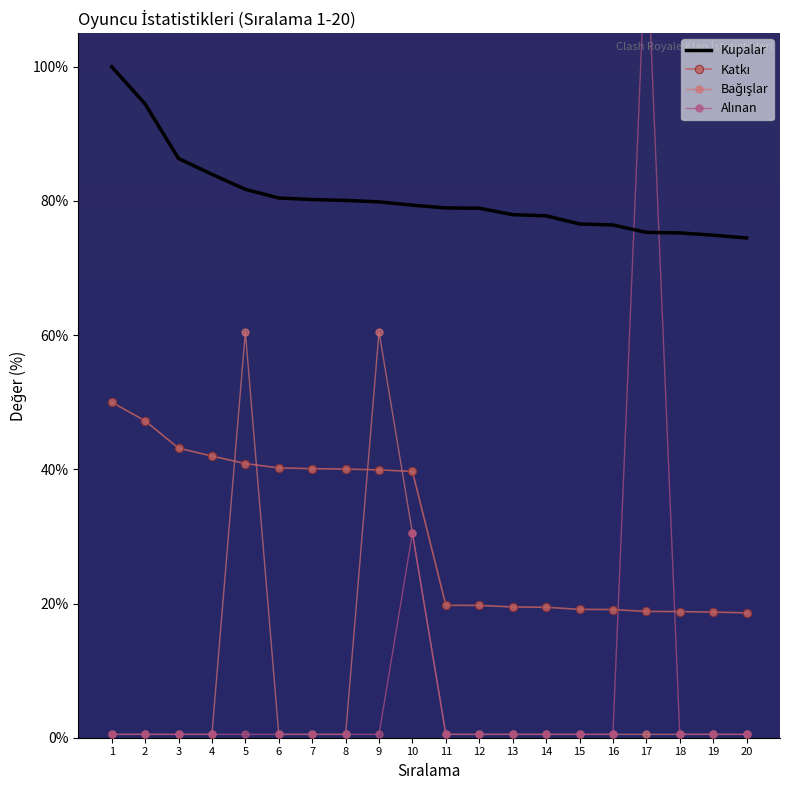

Is this an area chart (filled region under the line)?

No